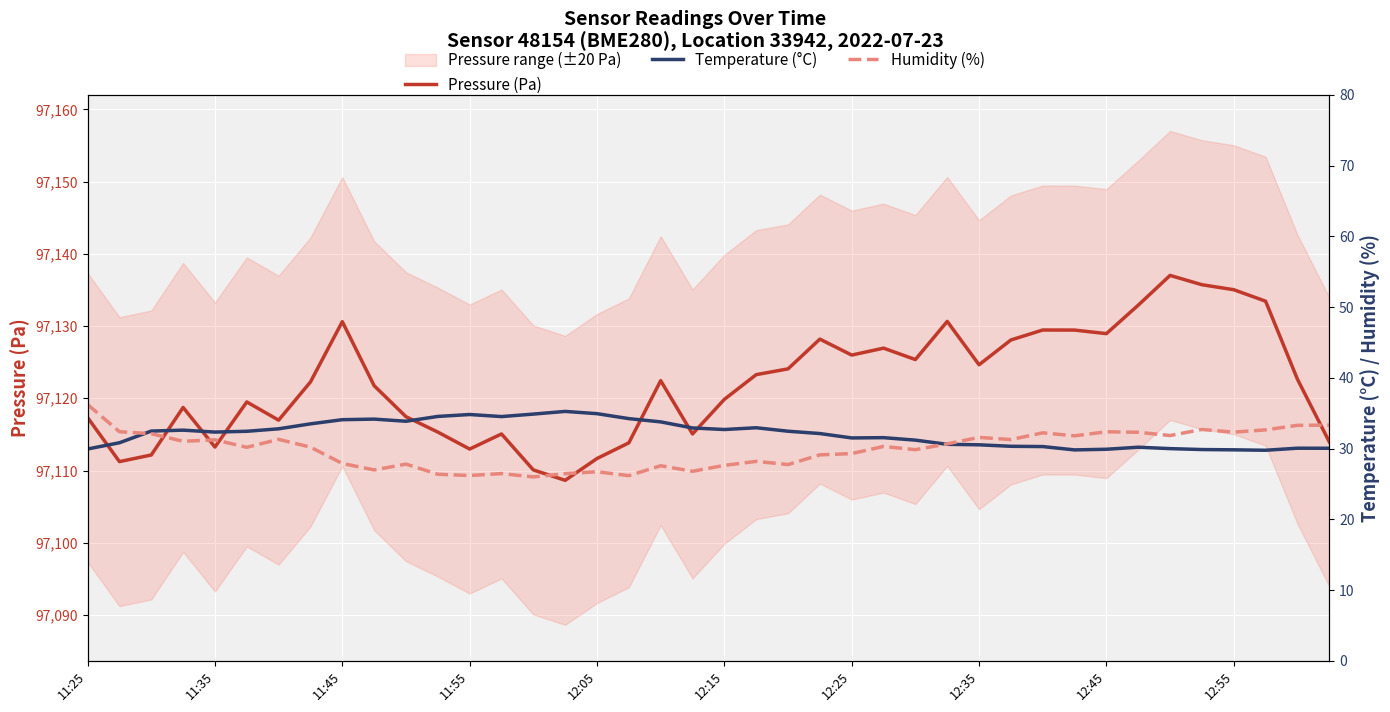

What is the maximum value shown in the chart?

97137.0